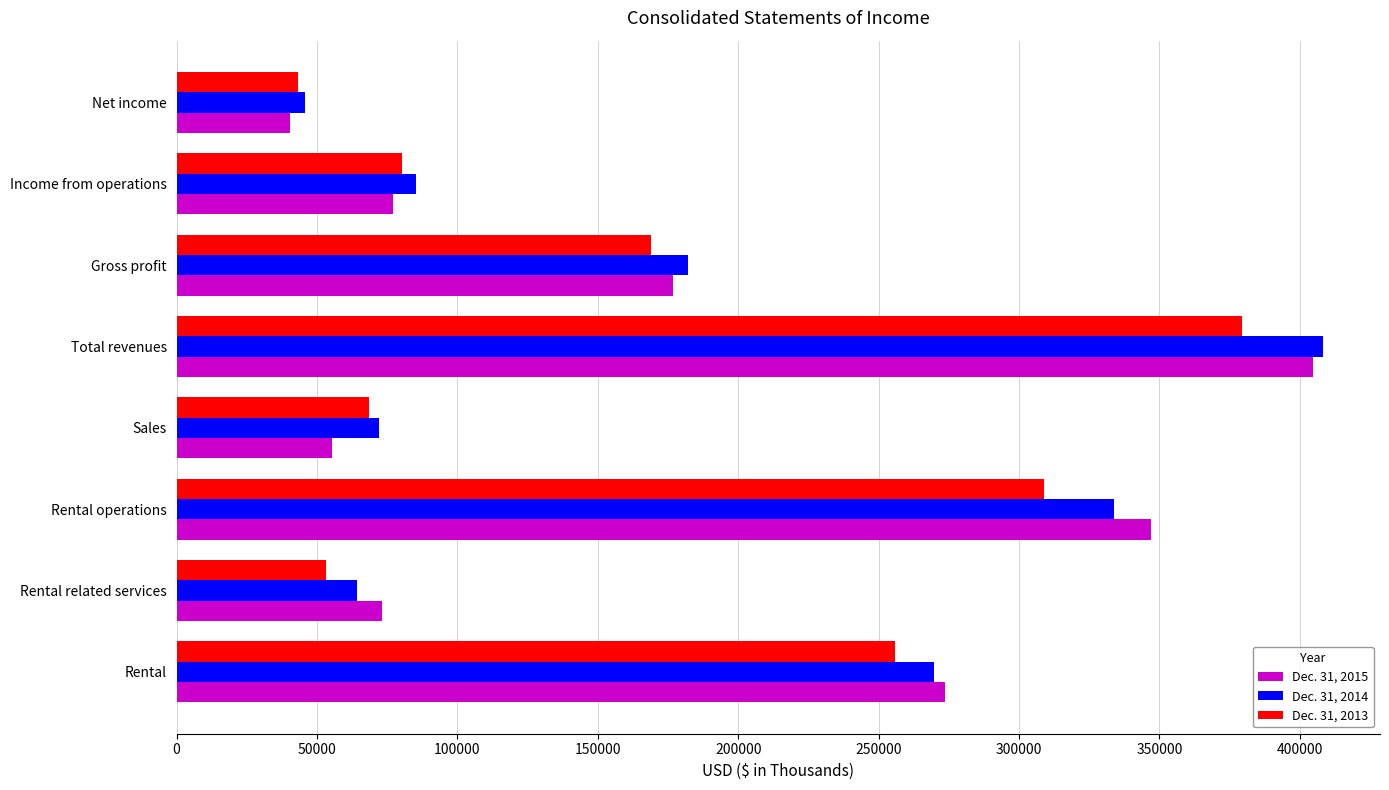

What is the average value of the Dec. 31, 2013 series?

169805